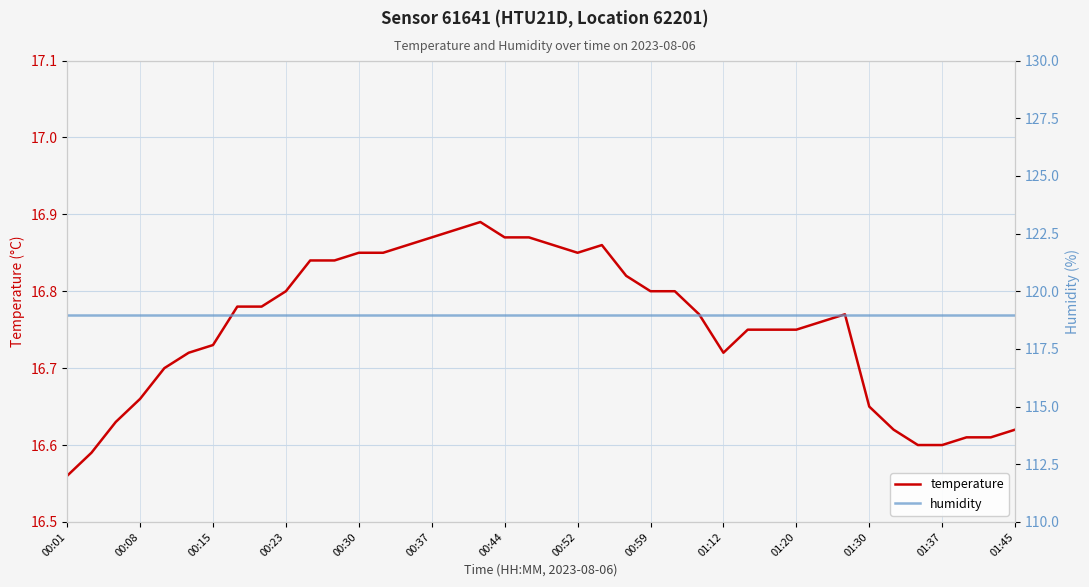

How many lines are shown in the chart?

2